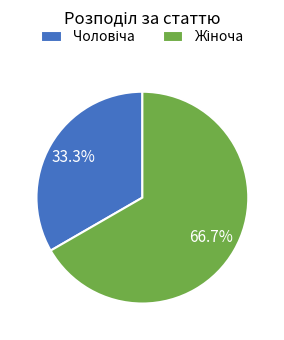

Is there a majority slice in this chart?

Yes